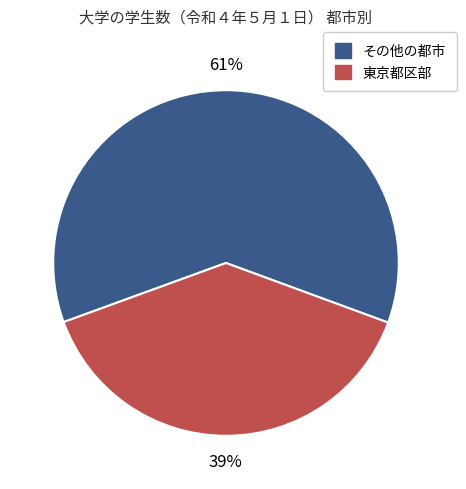

Does any single category account for the majority?

Yes